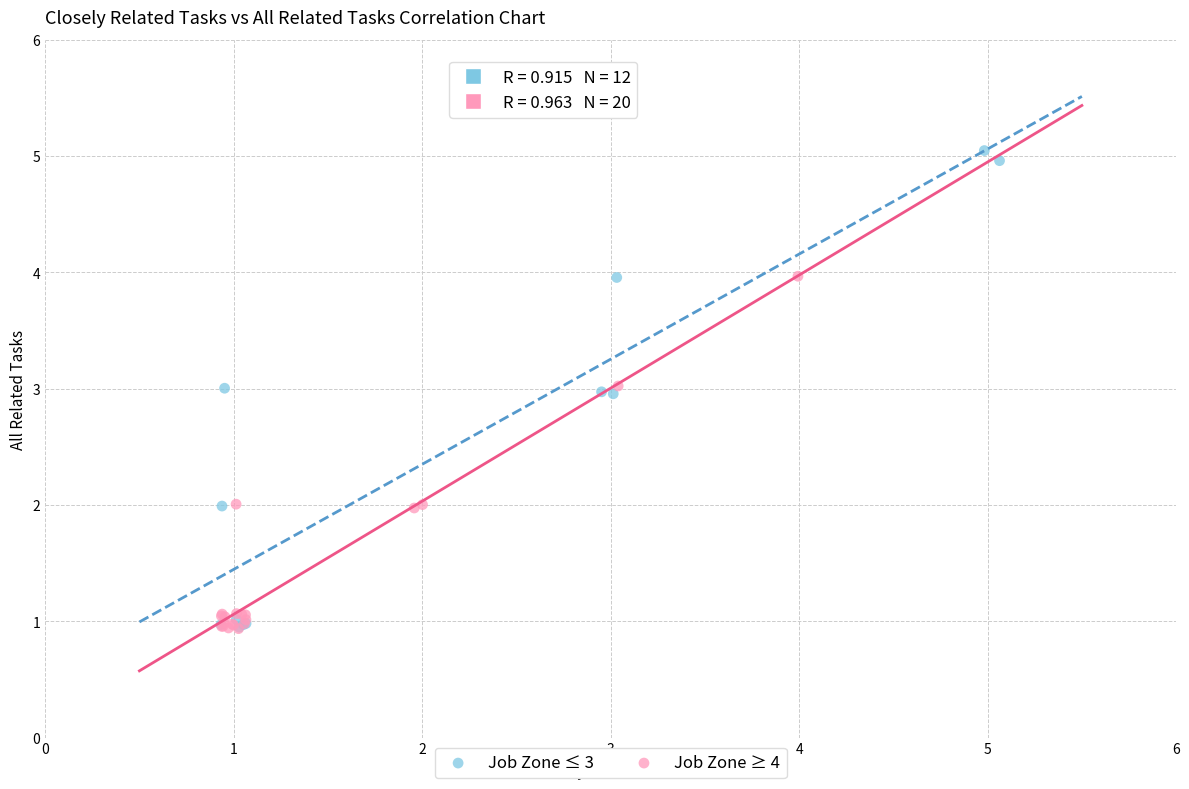

Which series reaches the maximum Y coordinate?

Job Zone ≤ 3